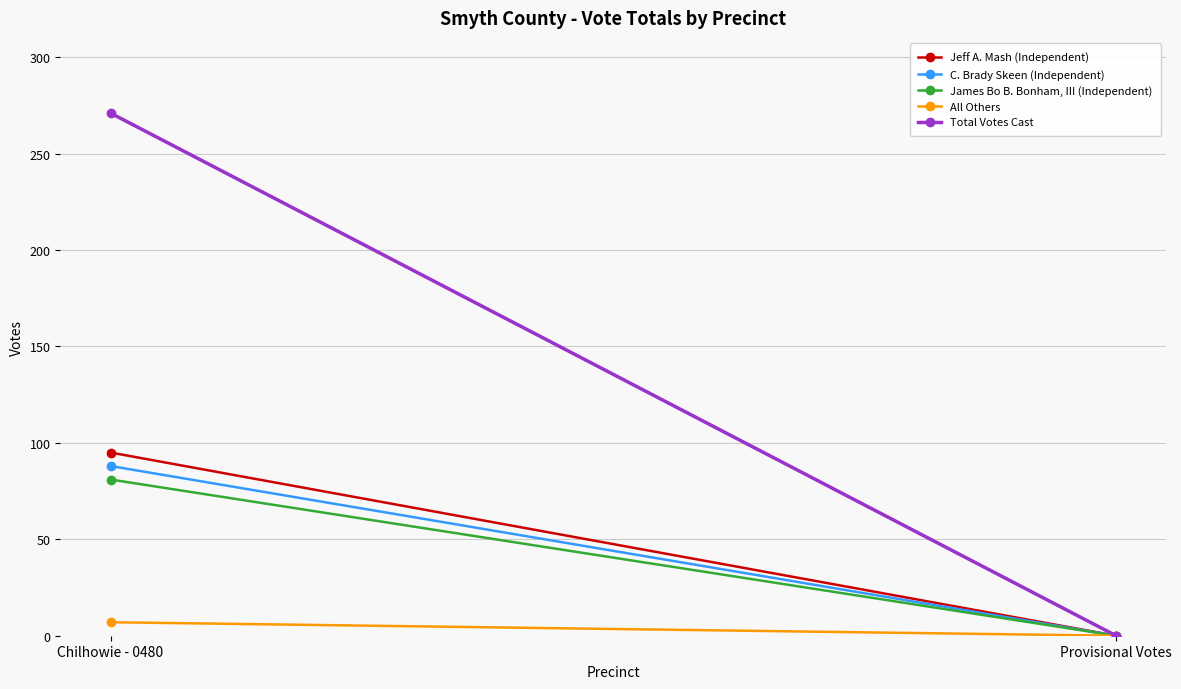

The Total Votes Cast series shows 156 at Provisional Votes. True or false?

False